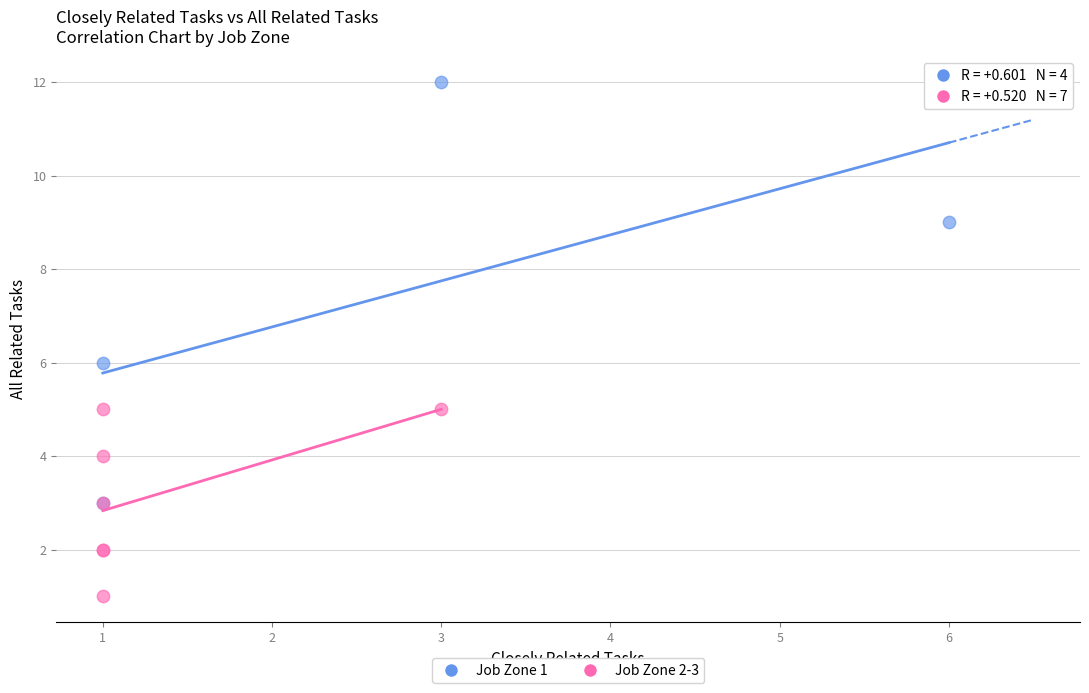

Which series reaches the minimum Y coordinate?

Job Zone 2-3